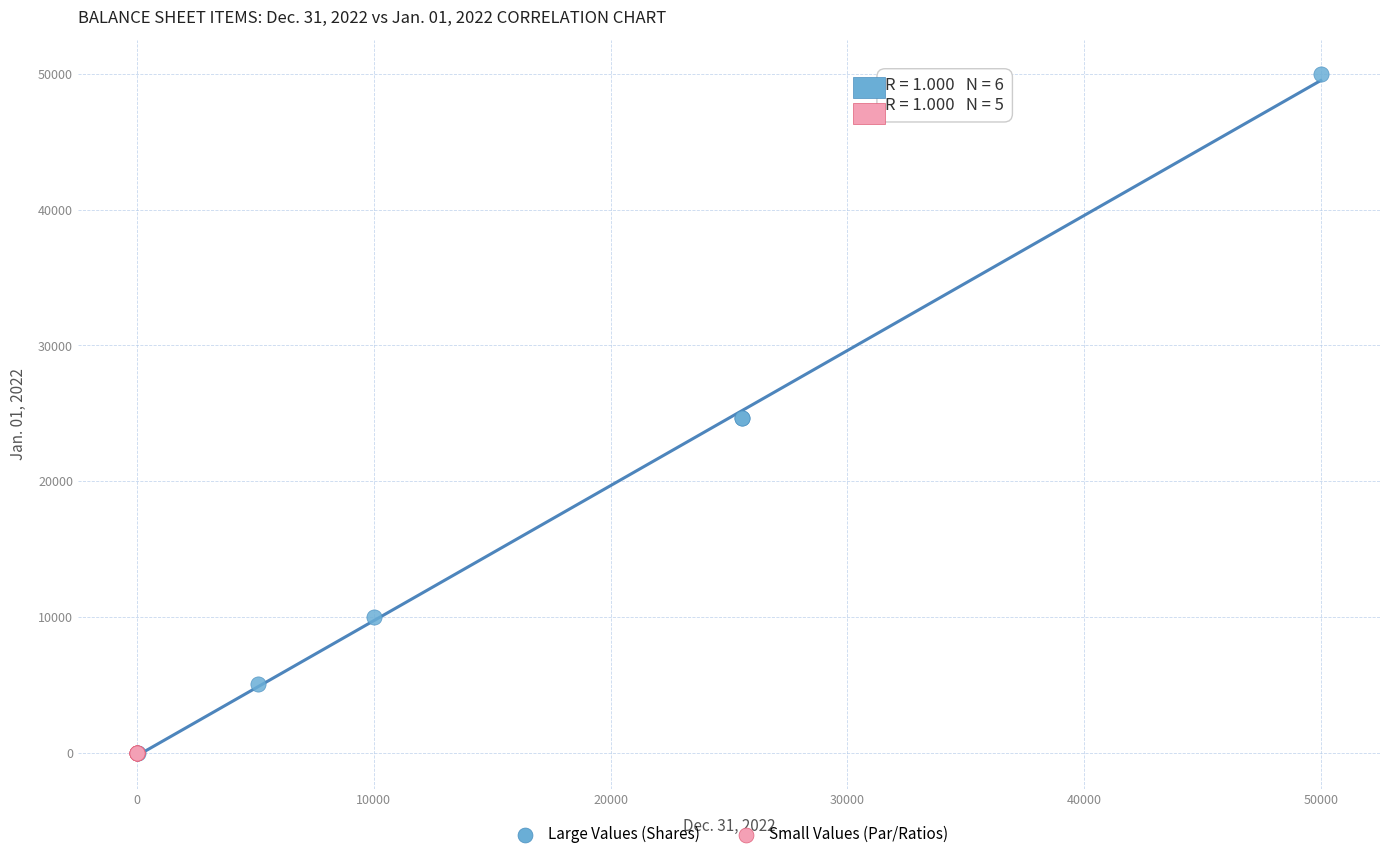

Which series has the largest Y range (max minus min)?

Large Values (Shares)